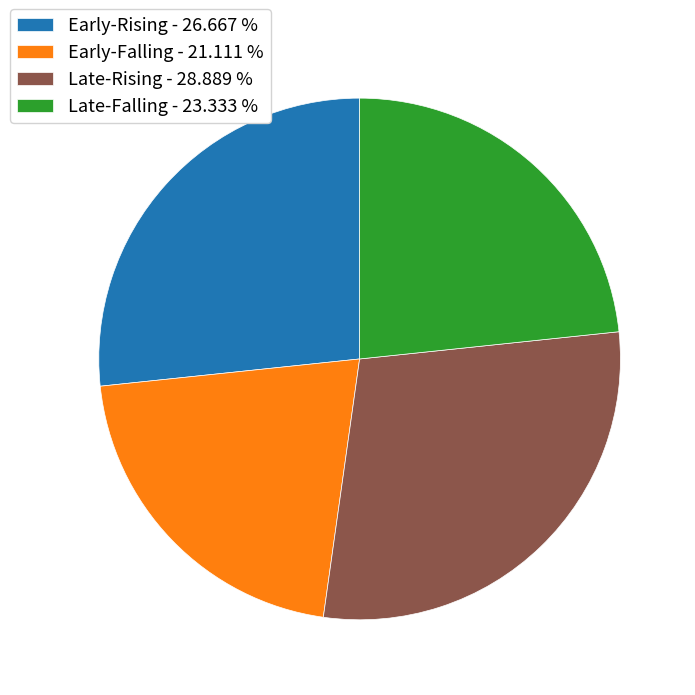

Count the number of slices in the pie.

4